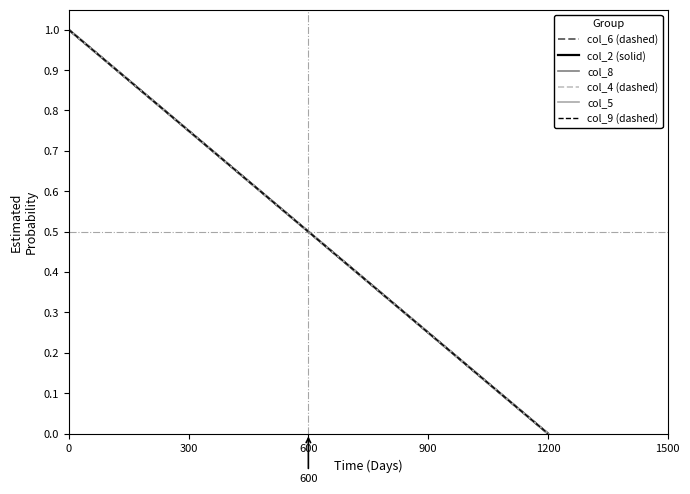

Is this an area chart (filled region under the line)?

No